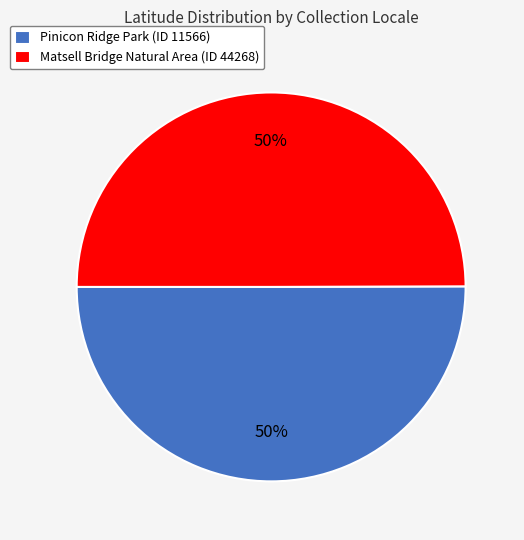

Approximately how many times larger is the value at Pinicon Ridge Park (ID 11566) compared to Matsell Bridge Natural Area (ID 44268)?

1.0